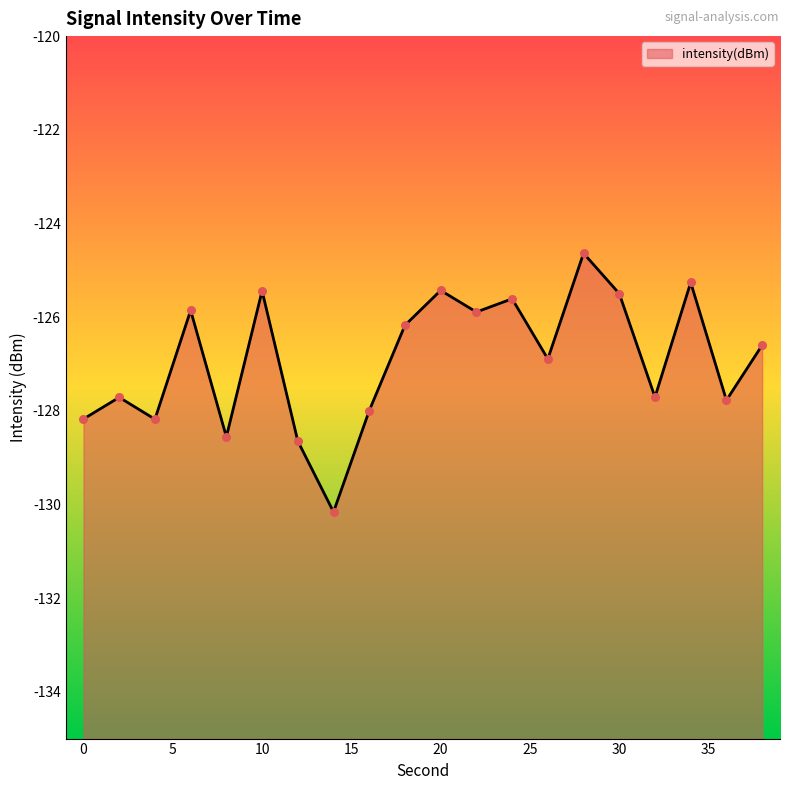

Which has a higher value, 36 or 30?

30